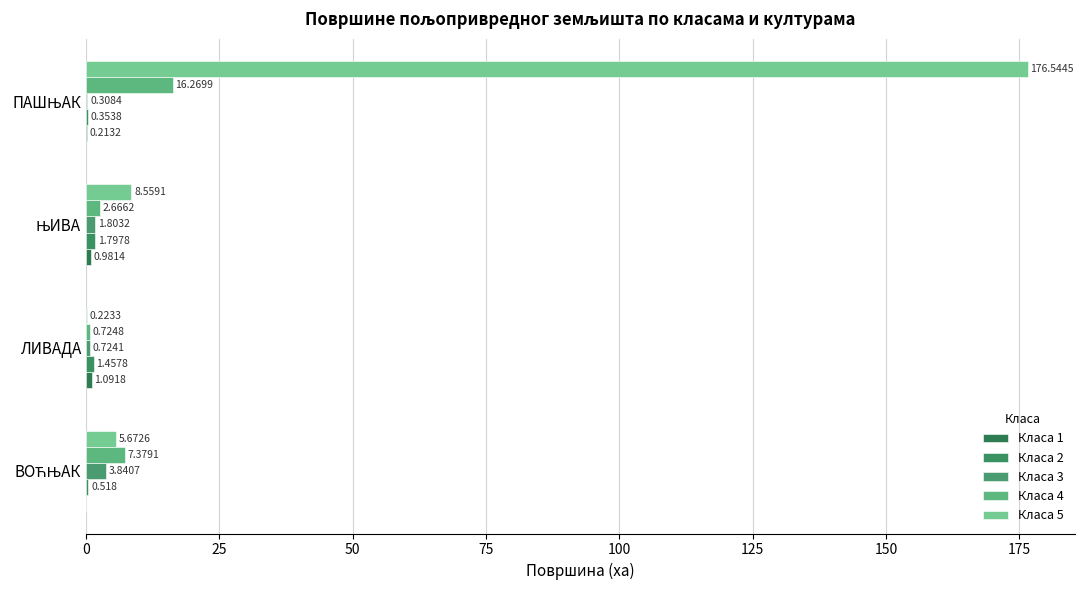

How many values in the Класа 4 series exceed 7?

2